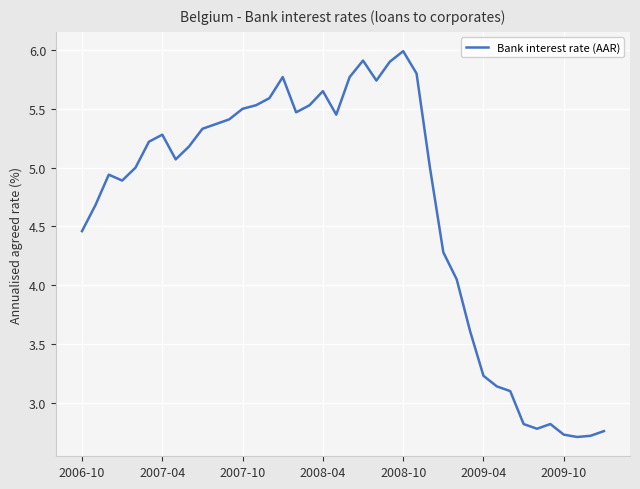

True or false: the data has more than 0 interior local peaks.

True